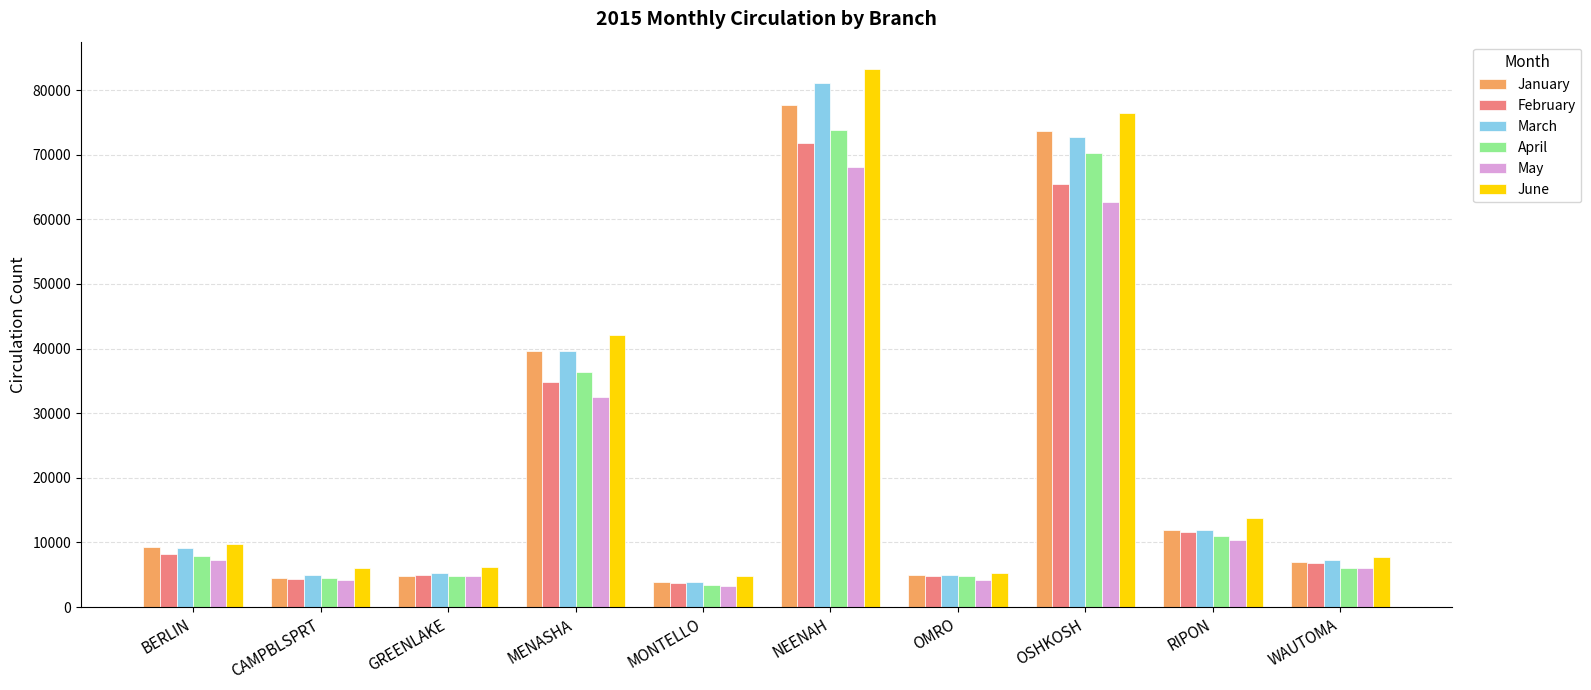

What is the approximate value of May at OMRO?

4208